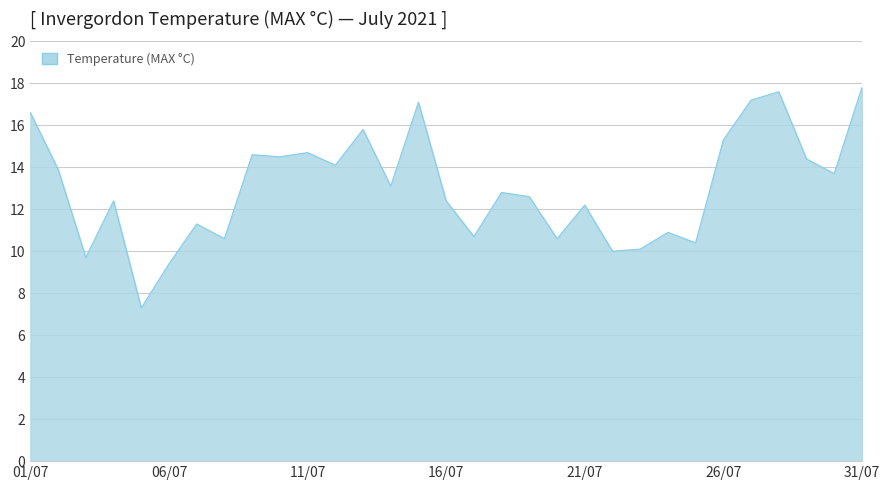

What is the smallest value displayed?

7.3